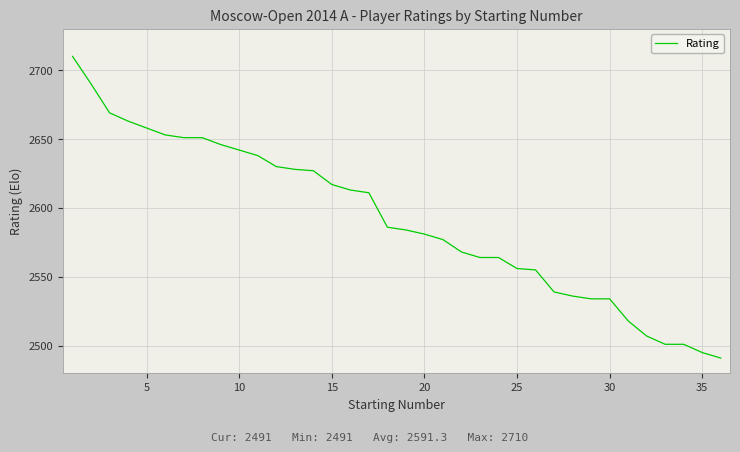

What is the maximum value shown in the chart?

2710